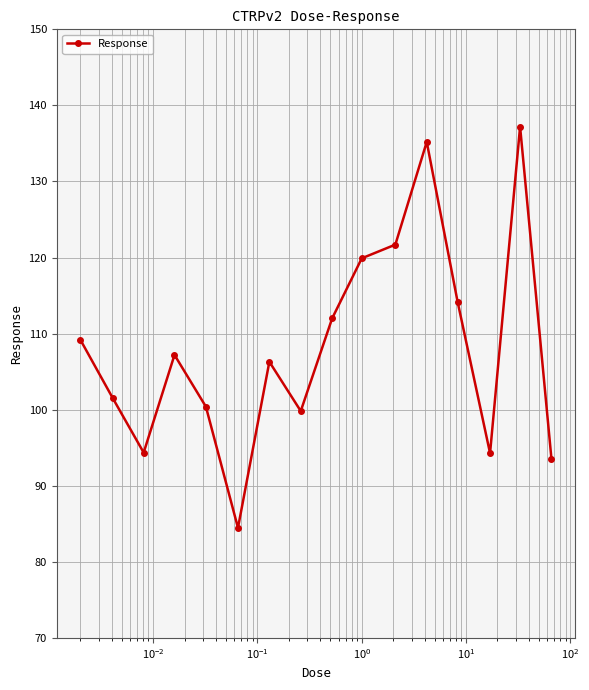

What is the value of the 1st point from the left?

109.2